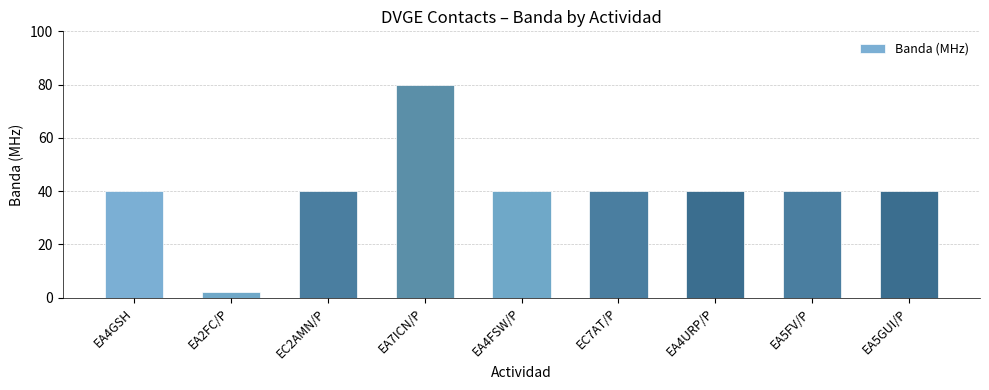

Reading right to left, what are all the values shown in this chart?

40	40	40	40	40	80	40	2	40